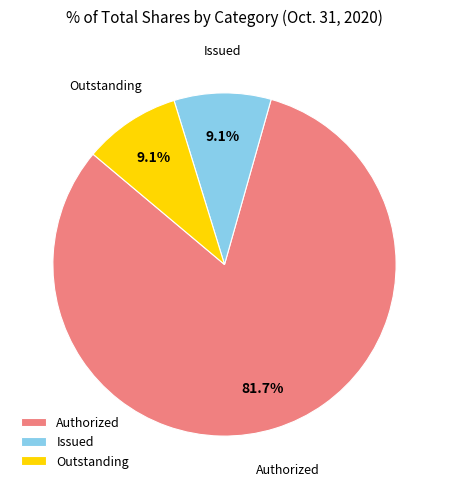

What percentage is NOT represented by Outstanding?

90.9%